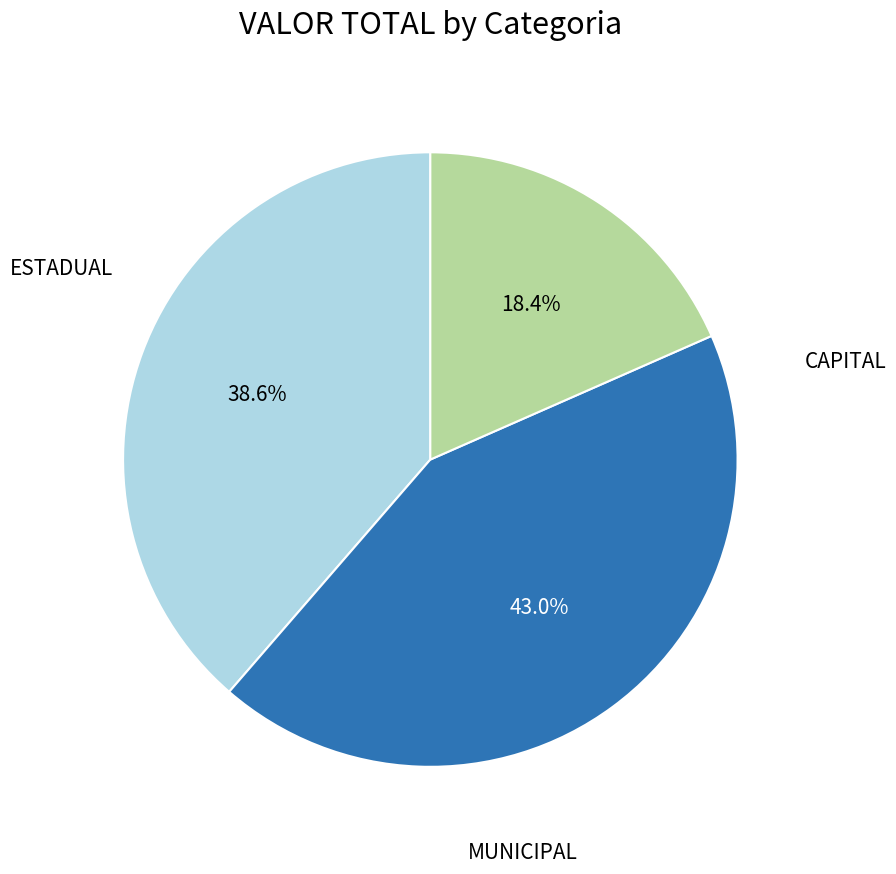

Does any single category account for the majority?

No